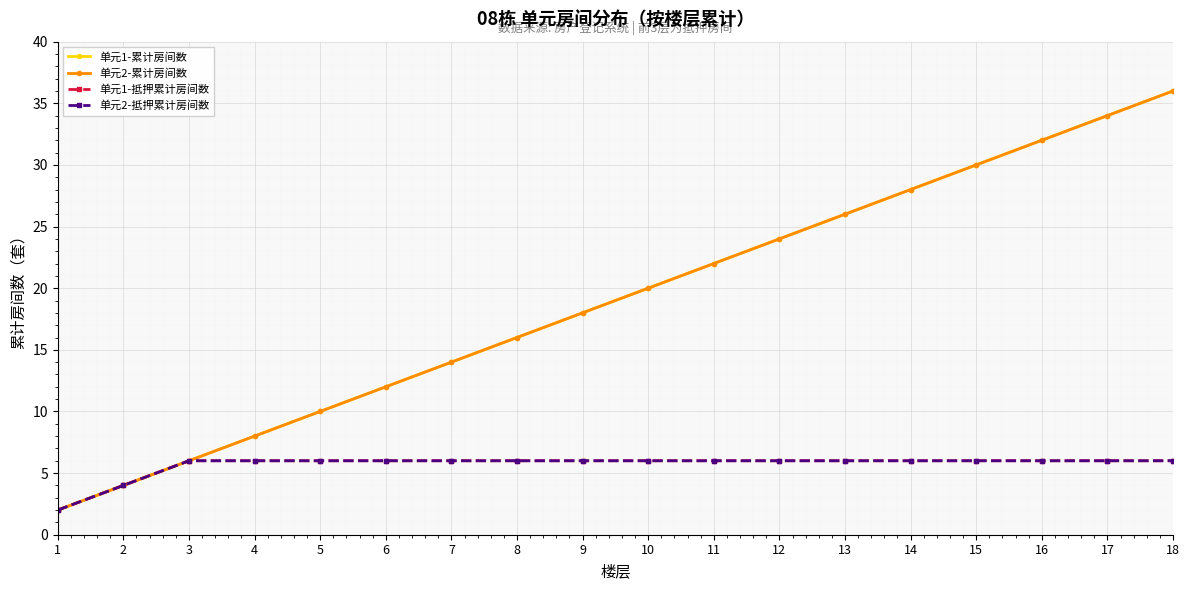

Reading left to right, what are all the values shown in this chart?

单元1-累计房间数: 1=2	2=4	3=6	4=8	5=10	6=12	7=14	8=16	9=18	10=20	11=22	12=24	13=26	14=28	15=30	16=32	17=34	18=36
单元2-累计房间数: 1=2	2=4	3=6	4=8	5=10	6=12	7=14	8=16	9=18	10=20	11=22	12=24	13=26	14=28	15=30	16=32	17=34	18=36
单元1-抵押累计房间数: 1=2	2=4	3=6	4=6	5=6	6=6	7=6	8=6	9=6	10=6	11=6	12=6	13=6	14=6	15=6	16=6	17=6	18=6
单元2-抵押累计房间数: 1=2	2=4	3=6	4=6	5=6	6=6	7=6	8=6	9=6	10=6	11=6	12=6	13=6	14=6	15=6	16=6	17=6	18=6